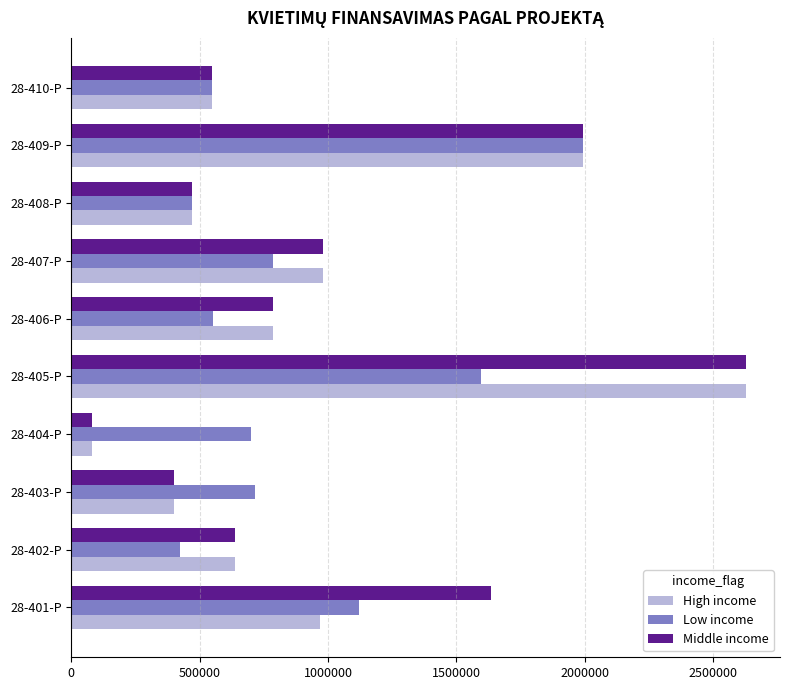

The value of Middle income at 28-405-P is 4517513. True or false?

False